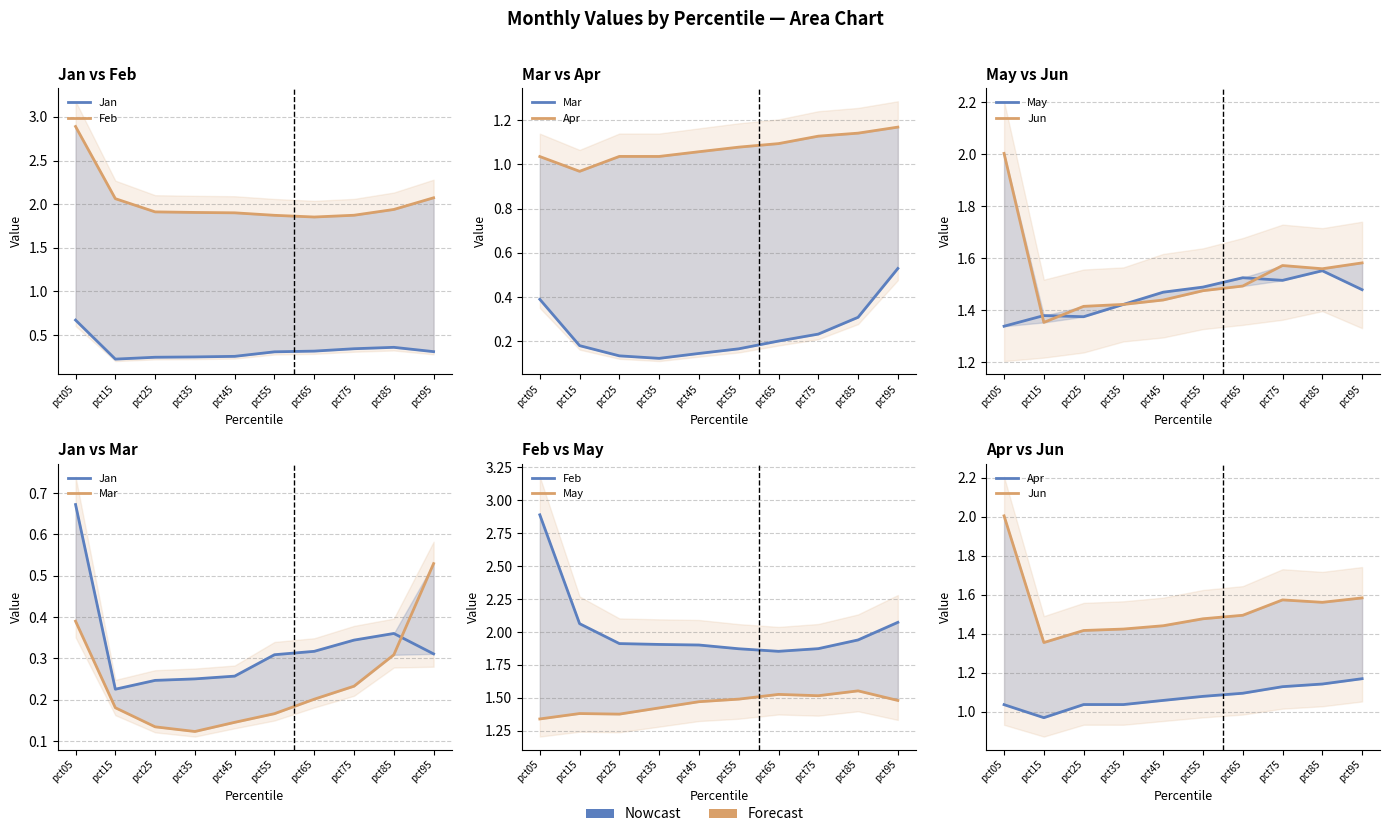

Is it true that Feb equals 3.2 at pct35?

False